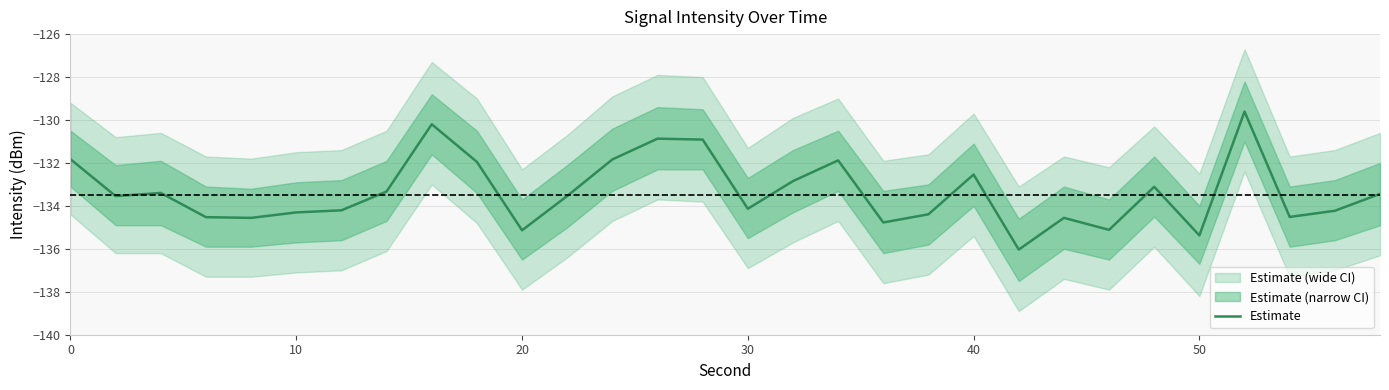

What is the greatest value displayed?

-129.6